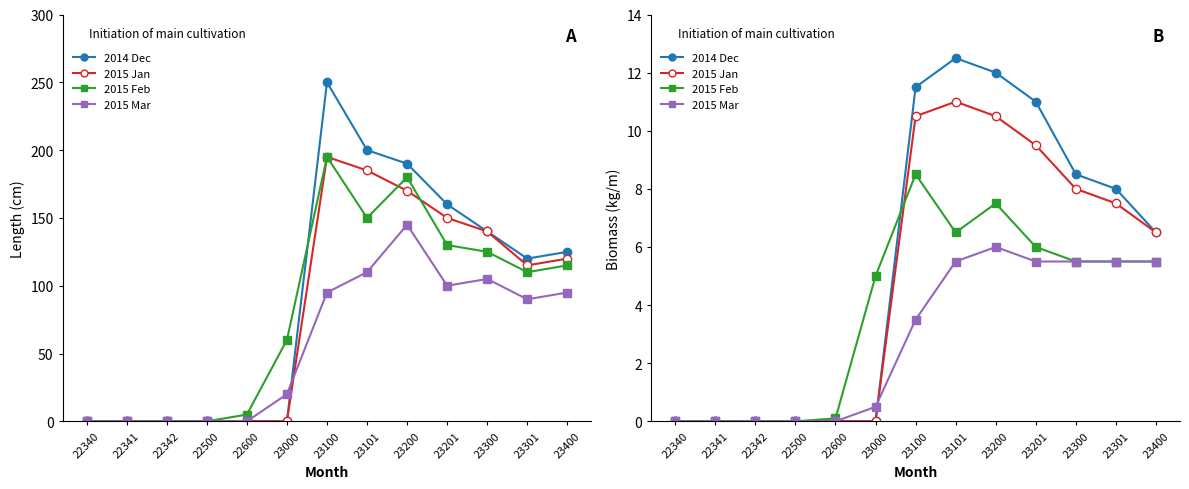

True or false: 2015 Mar and 2015 Feb intersect in this chart.

False